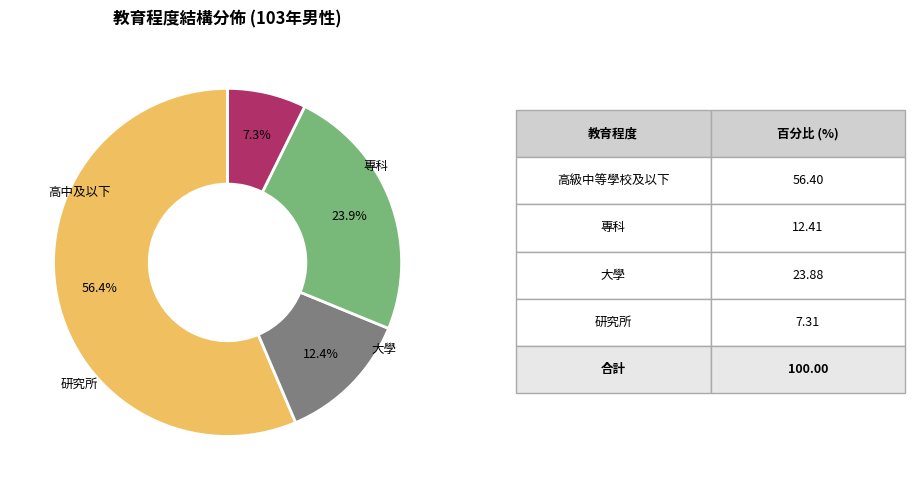

Is there any slice that represents more than half of the pie?

Yes